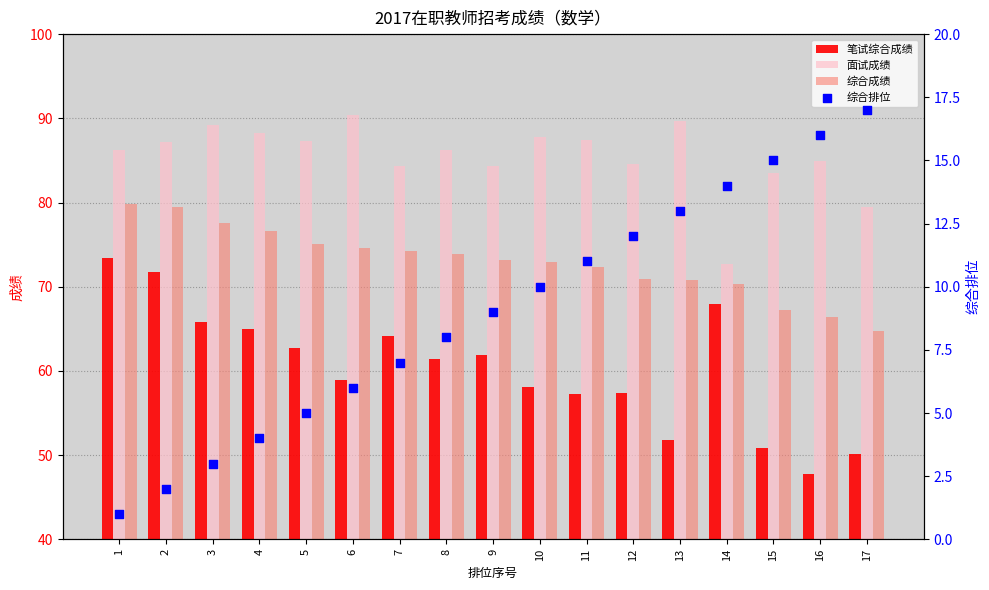

Is the value of 笔试综合成绩 at 15 greater than the value of 面试成绩 at 10?

No